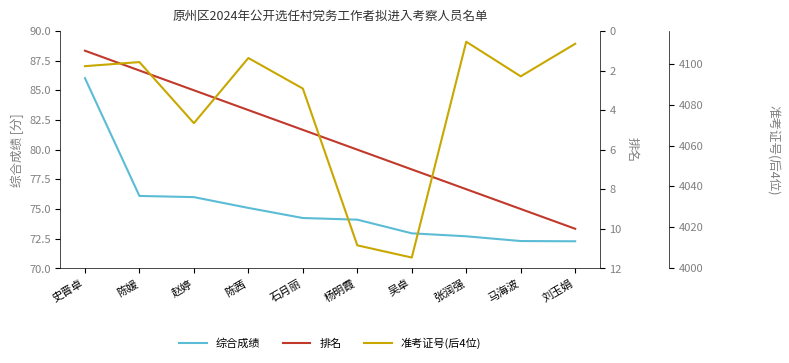

Is it true that 综合成绩 equals 133.1 at 史晋卓?

False